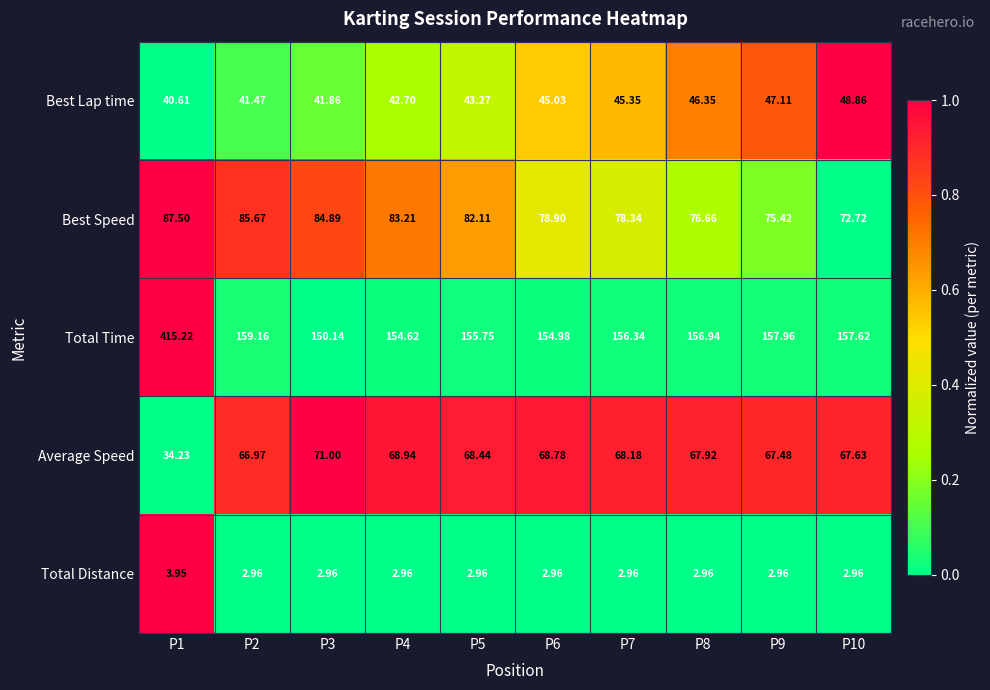

Count the number of categories in the chart.

10